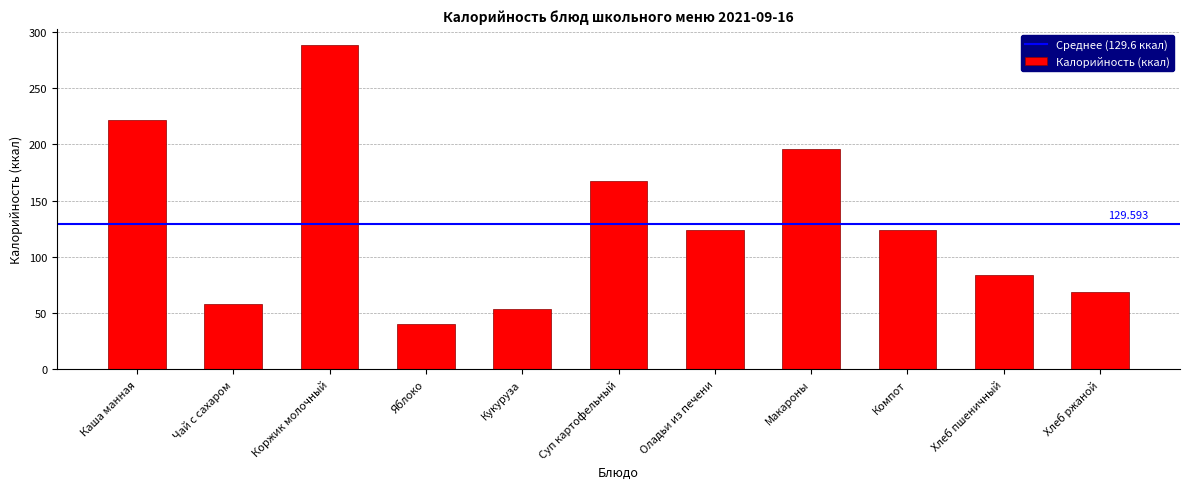

What is the label of the 3rd bar from the left?

Коржик молочный